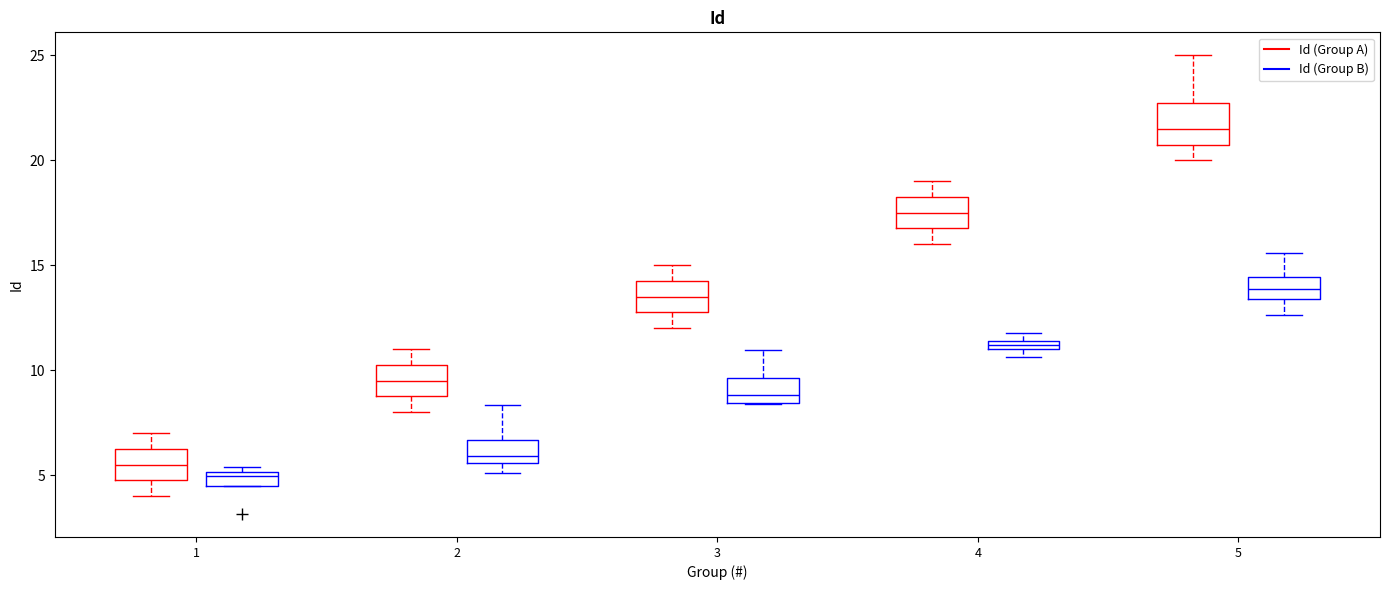

Where is the upper edge of the box for 1 (Id (Group A)) on the y-axis? The values are not printed on the chart, so give them approximately, as read against the axis.

6.5